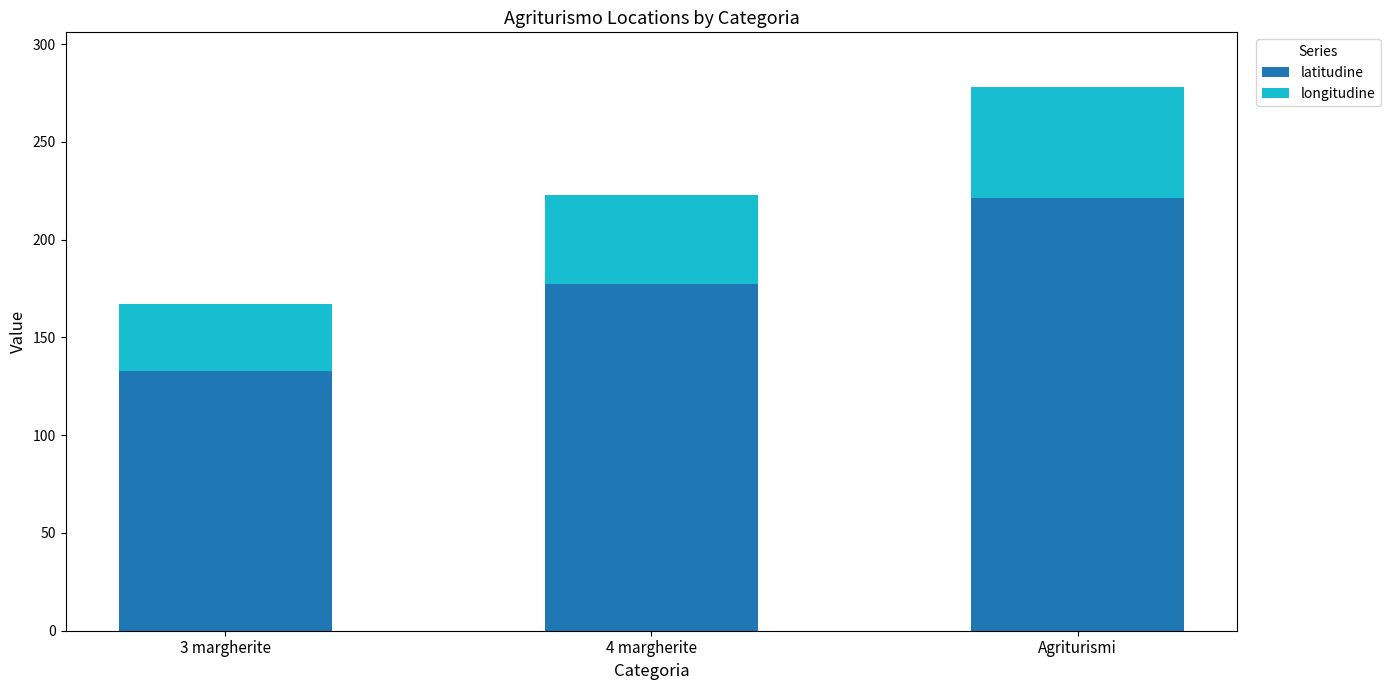

What is the total value across all series at 4 margherite?

222.8